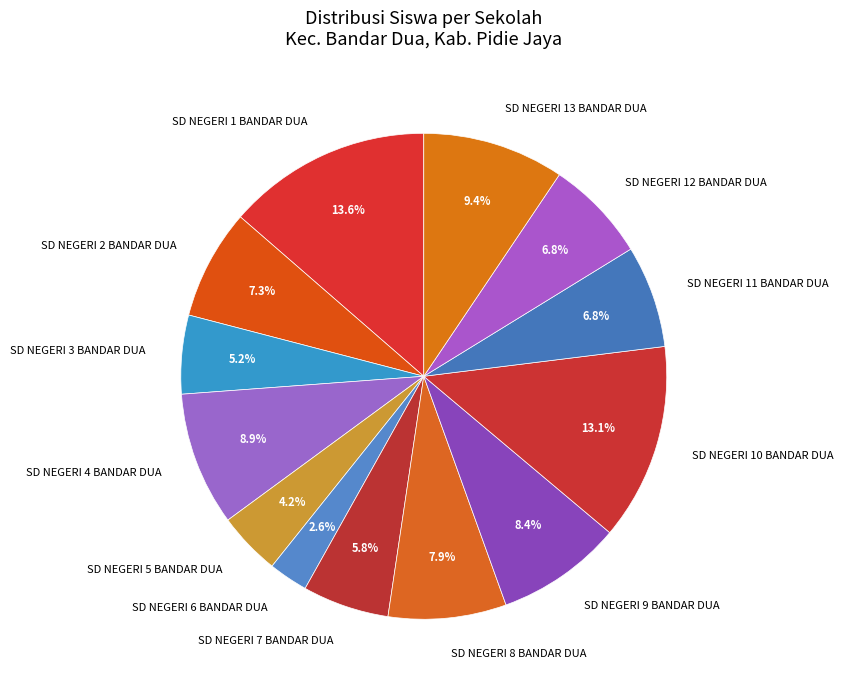

Which slice is the largest?

SD NEGERI 1 BANDAR DUA